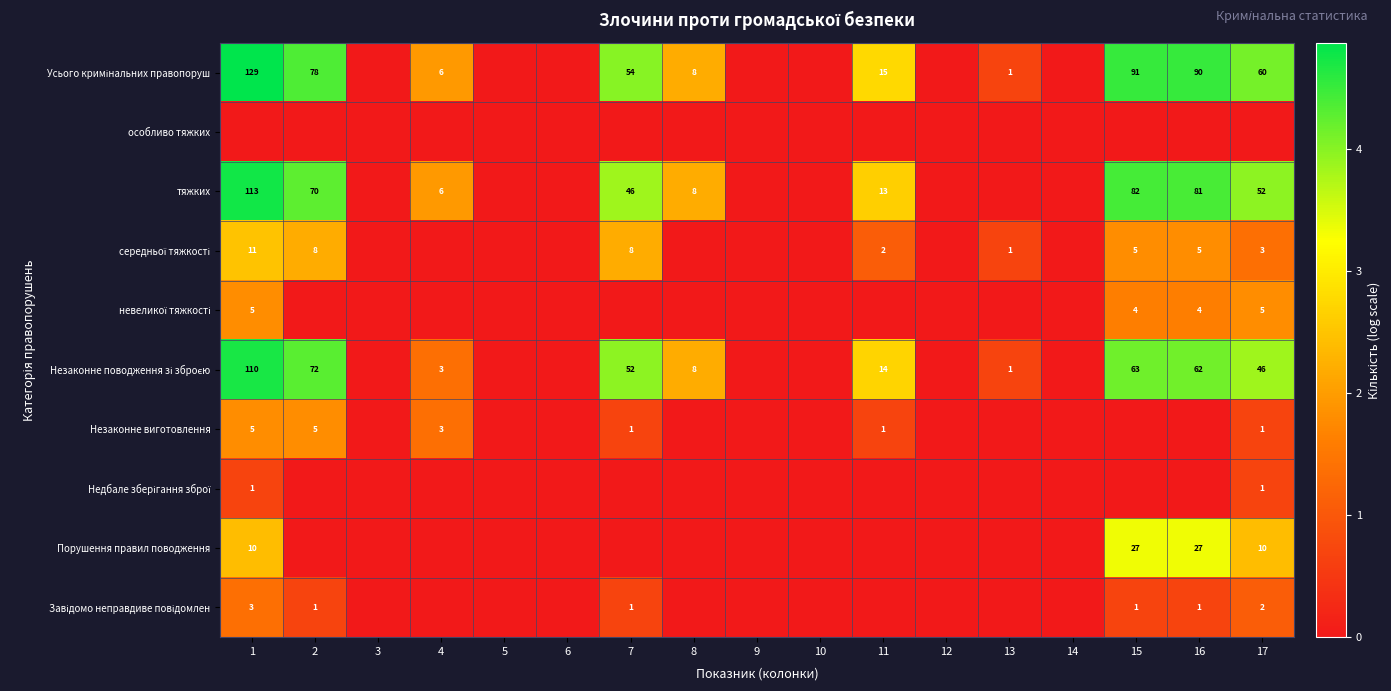

How many data points does each series have?

17